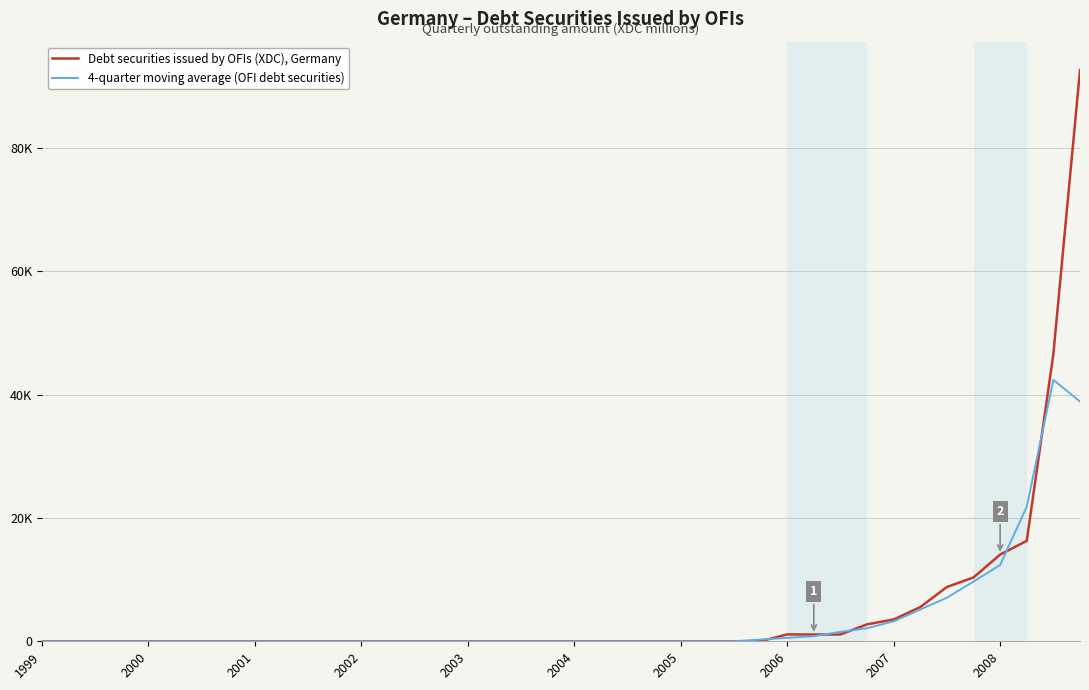

What are all the series names shown in the legend?

Debt securities issued by OFIs (XDC), Germany, 4-quarter moving average (OFI debt securities)